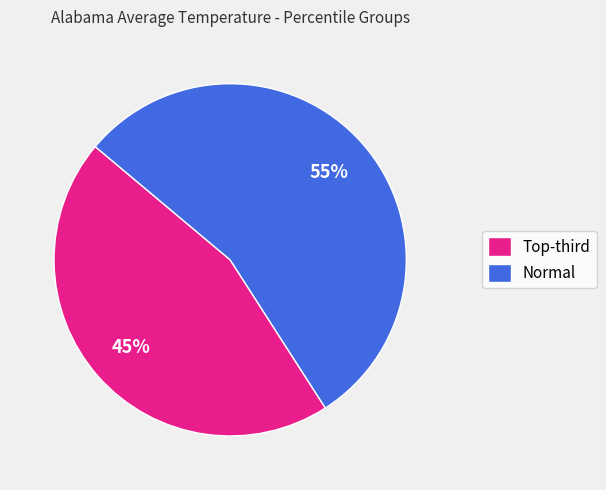

To the nearest percent, what is the average slice percentage?

50%